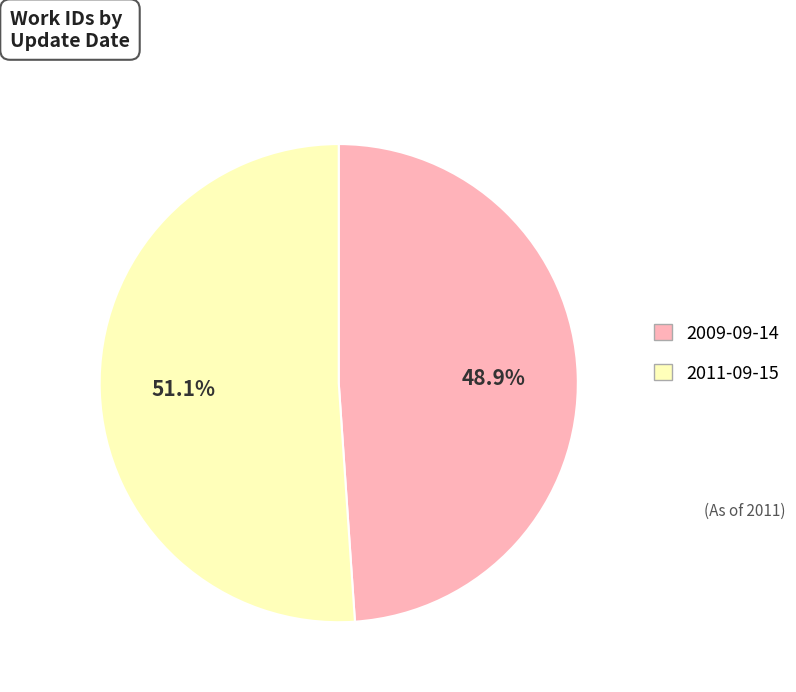

Does any single category account for the majority?

Yes